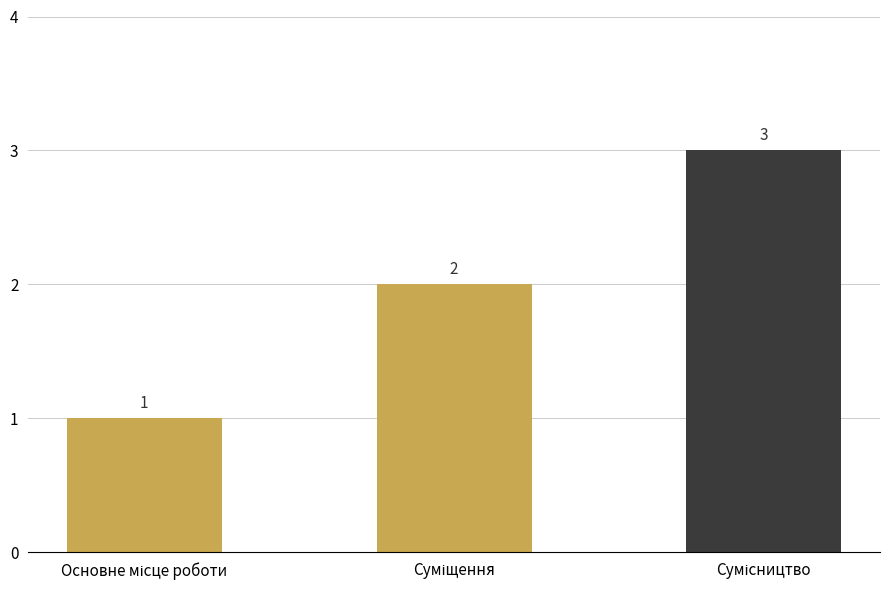

What is the difference between the second highest and minimum values?

1